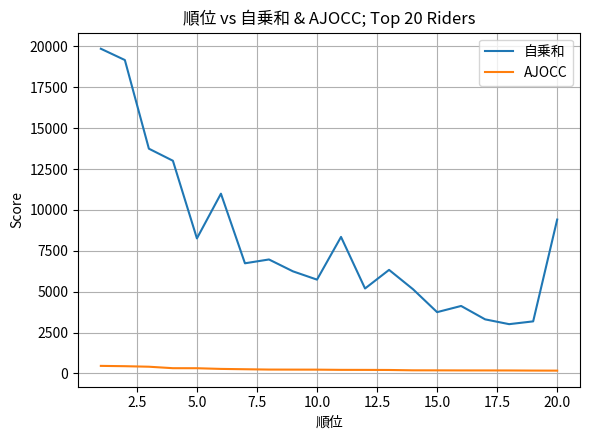

Rank the series by their average value, from lowest to highest.

AJOCC, 自乗和